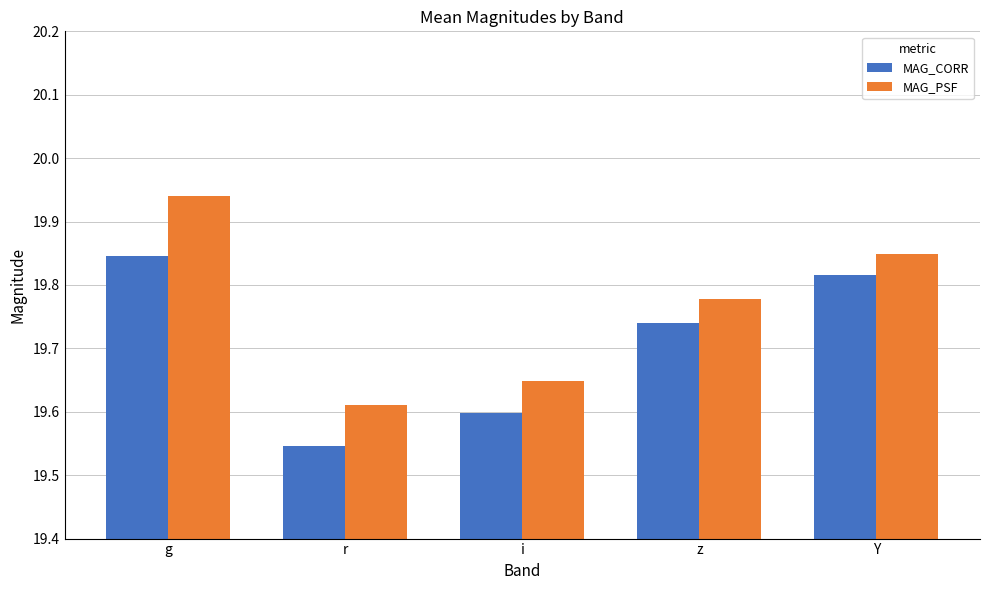

Is it true that MAG_PSF equals 19.6 at r?

True